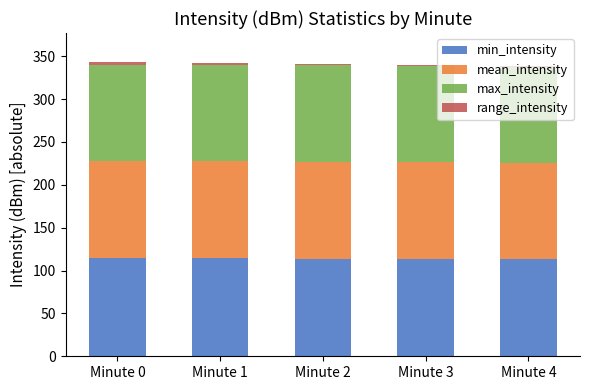

What is the highest value of the min_intensity series?

114.8